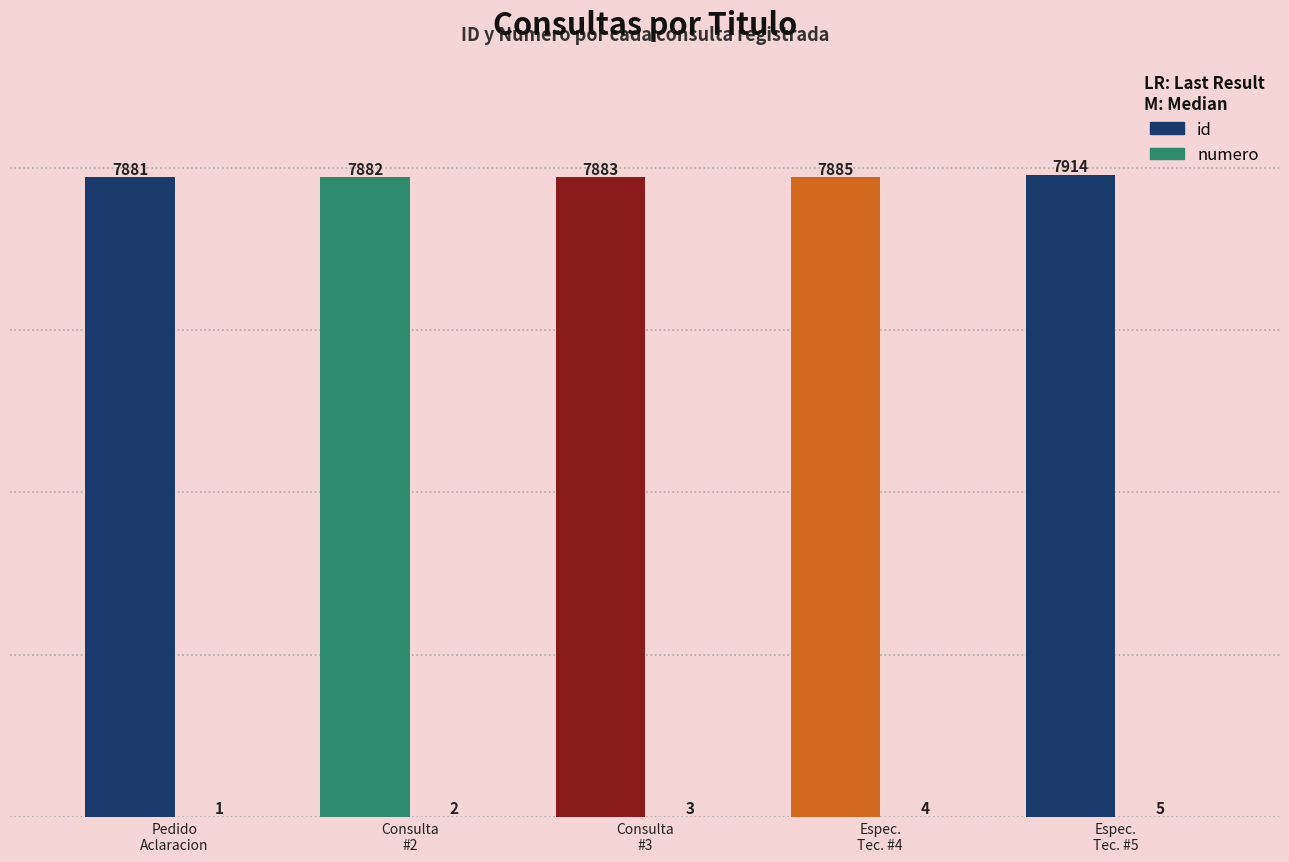

What is the sum of all id values?

39445